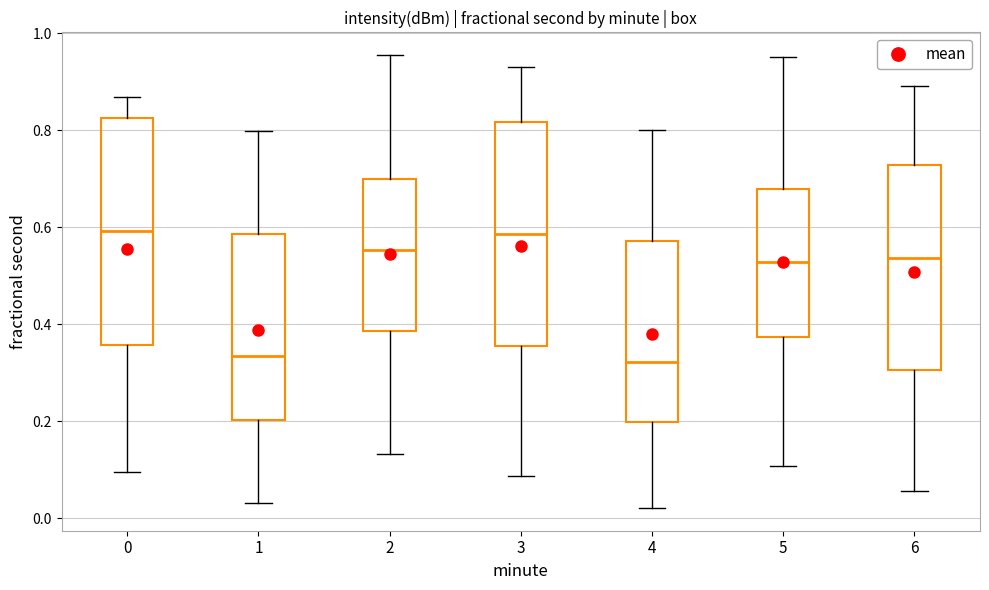

Reading left to right, transcribe this box plot: for each box, give where its median line is, the range the box spans, and where its two whiskers end, as read against the y-axis. The values are not printed on the chart, so give them approximately, as read against the axis.

0: median 0.60, box 0.36 to 0.82, whiskers 0.10 to 0.86
1: median 0.34, box 0.20 to 0.58, whiskers 0.04 to 0.80
2: median 0.56, box 0.38 to 0.70, whiskers 0.14 to 0.96
3: median 0.58, box 0.36 to 0.82, whiskers 0.08 to 0.94
4: median 0.32, box 0.20 to 0.58, whiskers 0.02 to 0.80
5: median 0.52, box 0.38 to 0.68, whiskers 0.10 to 0.96
6: median 0.54, box 0.30 to 0.72, whiskers 0.06 to 0.90